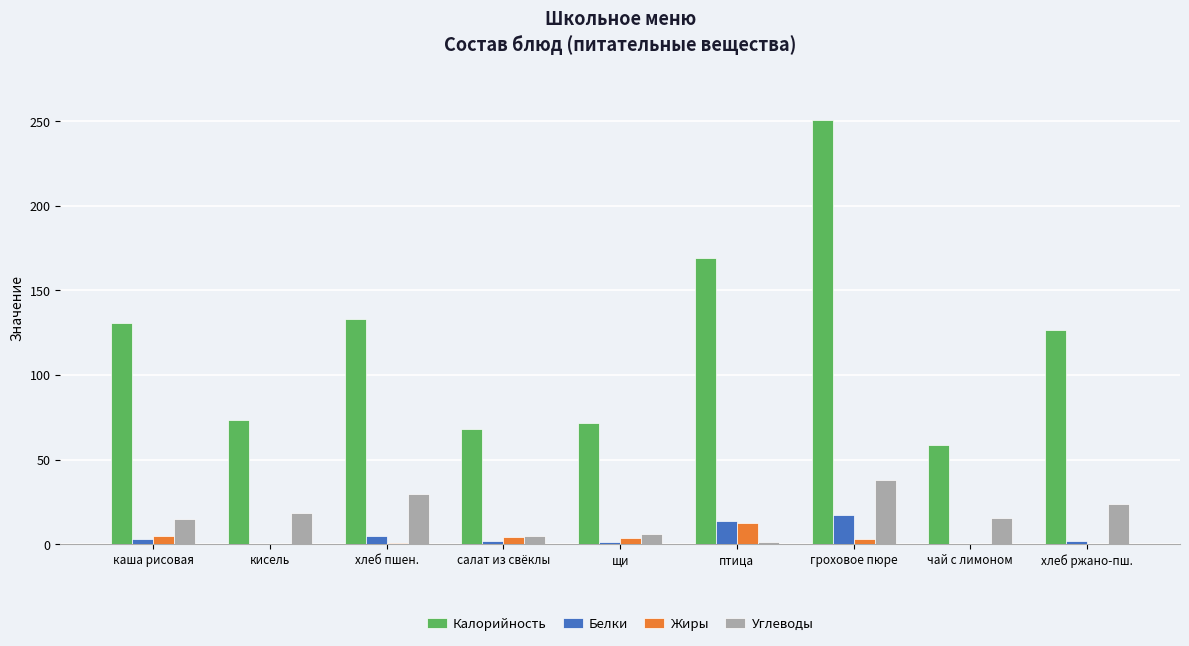

What is the sum of the Углеводы values at щи and гроховое пюре?

44.4